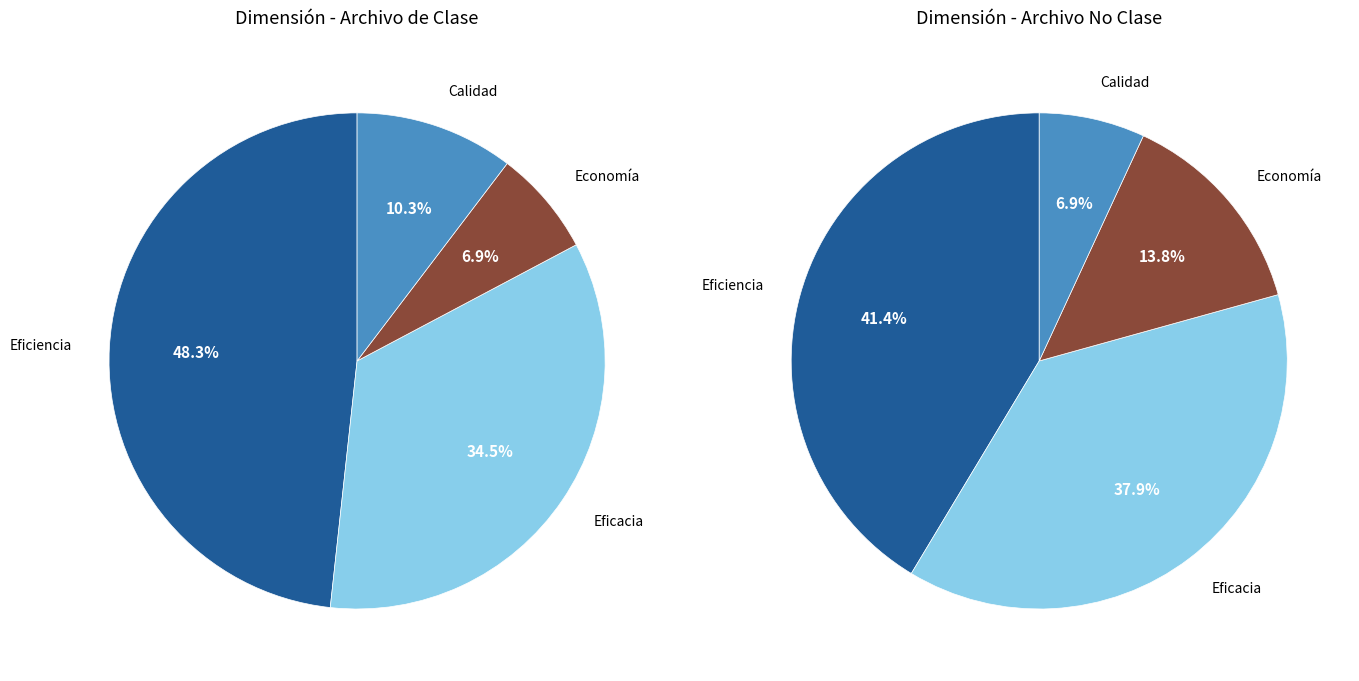

Is it true that Eficiencia is 48% of the pie?

True